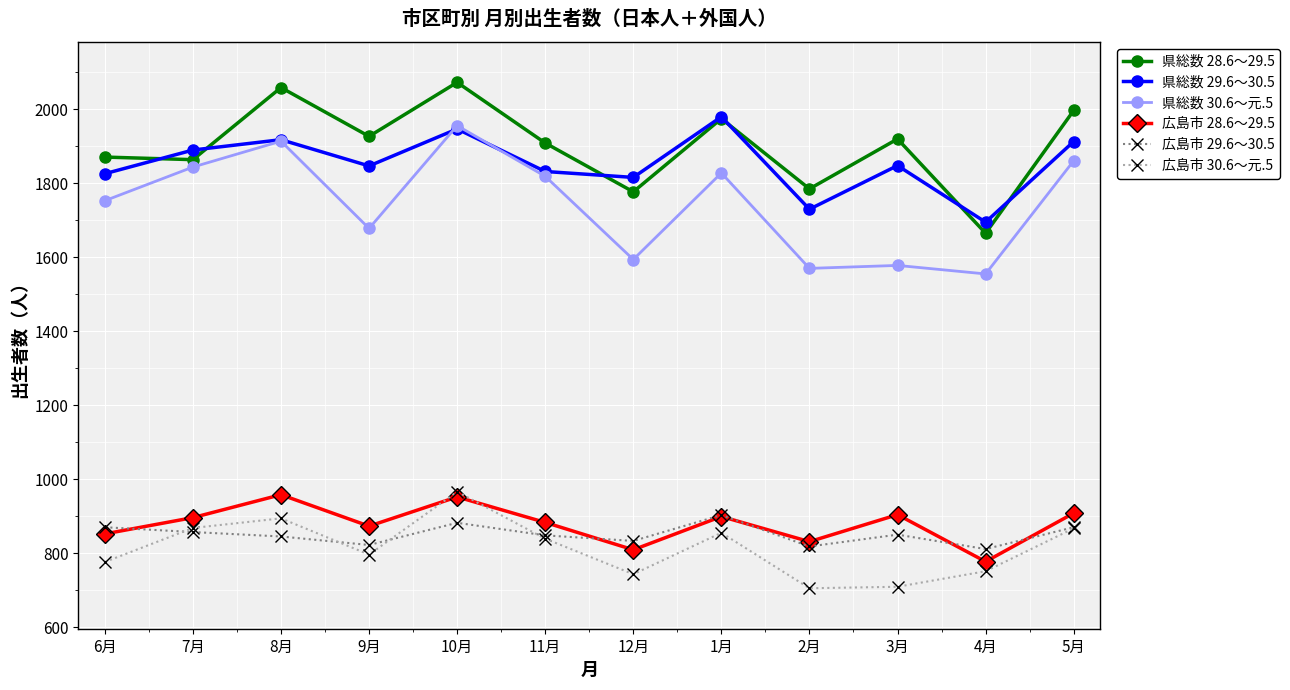

What is the smallest value displayed?

705